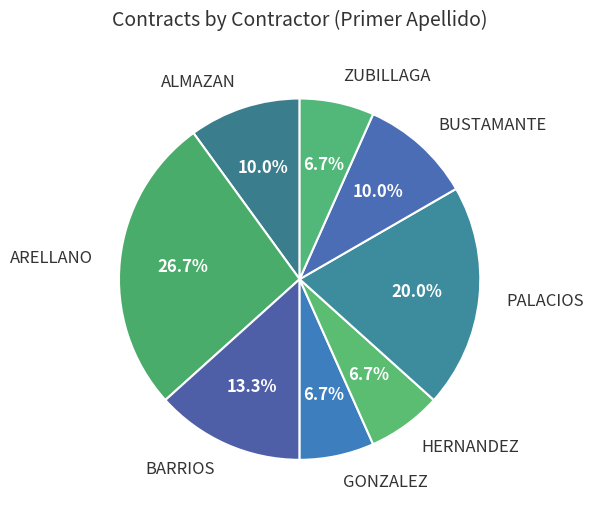

How many segments does this pie chart have?

8